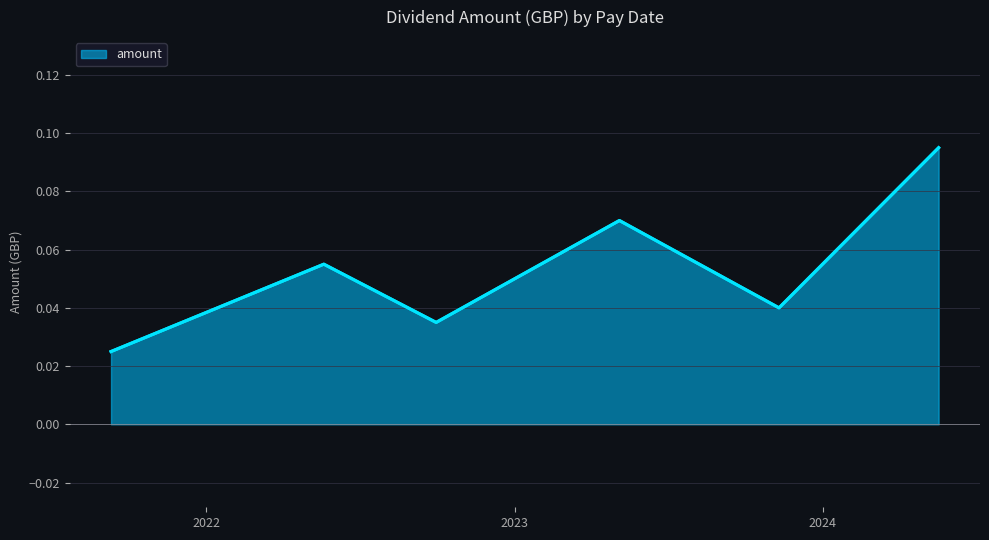

Count the values in the range 0 to 1.

6